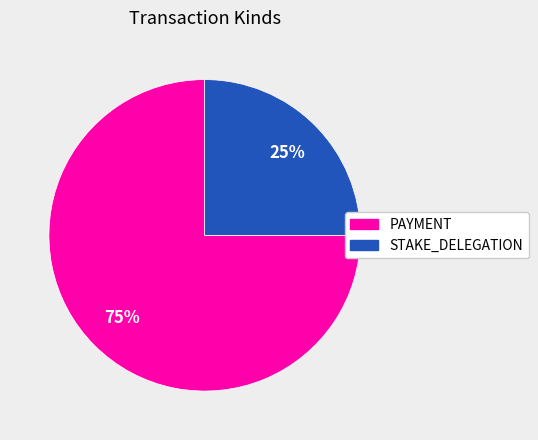

To the nearest percent, what is the difference between the largest and smallest slice percentages?

50%